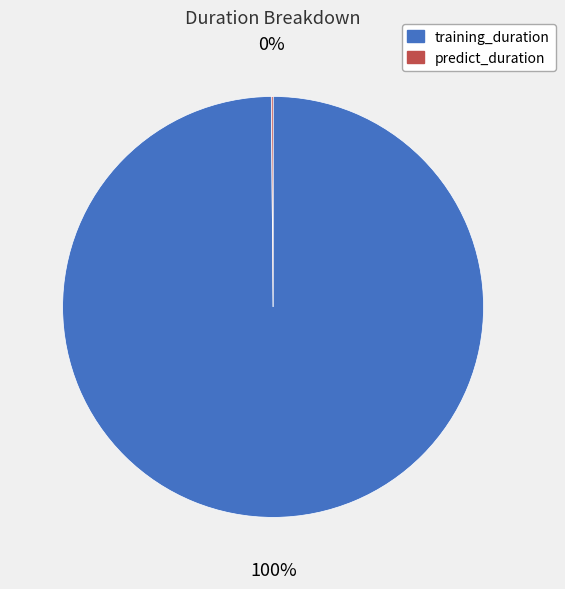

To the nearest percent, what is the difference between the largest and smallest slice percentages?

100%